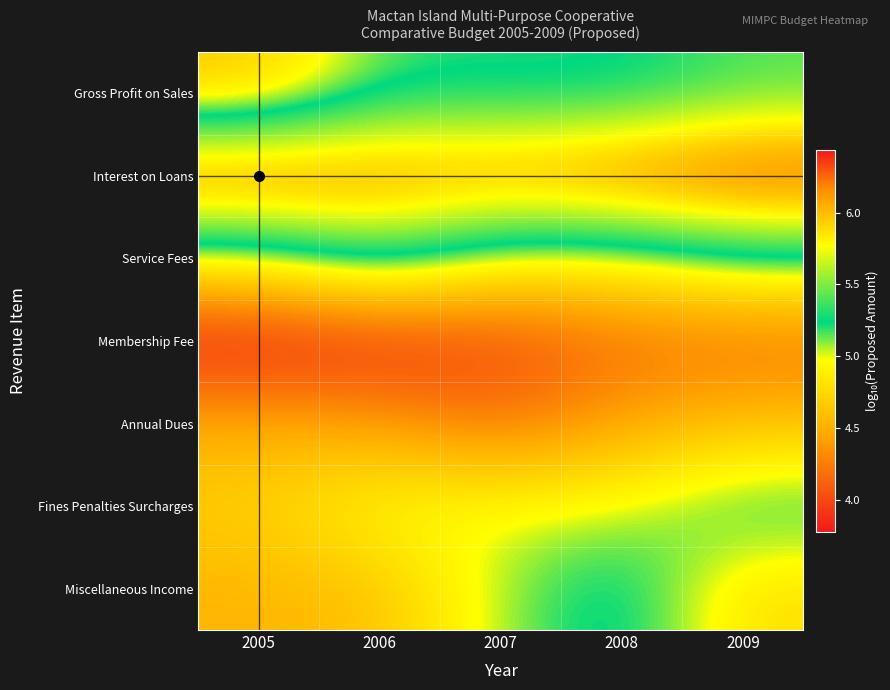

Reading left to right, transcribe all the data shown in this chart.

Gross Profit on Sales: 2005=4.6	2006=5.2	2007=5.2	2008=5.2	2009=5.4
Interest on Loans: 2005=6.4	2006=6.2	2007=6.2	2008=6.3	2009=6.4
Service Fees: 2005=5.0	2006=5.4	2007=5.0	2008=5.0	2009=5.2
Membership Fee: 2005=3.8	2006=3.8	2007=4.0	2008=4.2	2009=4.2
Annual Dues: 2005=4.5	2006=4.4	2007=4.2	2008=4.4	2009=4.6
Fines Penalties Surcharges: 2005=4.7	2006=5.0	2007=5.0	2008=5.0	2009=5.3
Miscellaneous Income: 2005=4.5	2006=4.6	2007=5.1	2008=5.4	2009=4.8